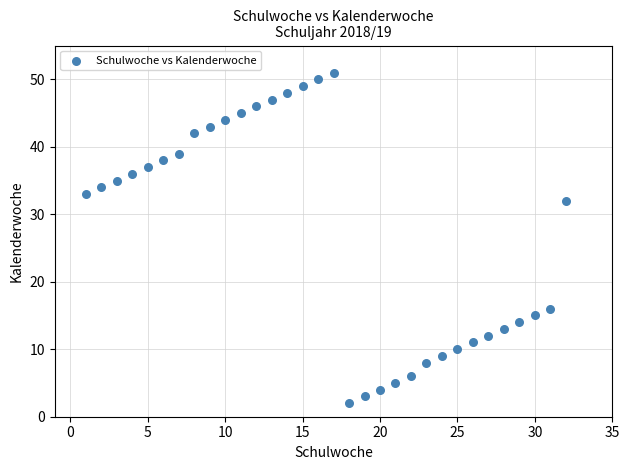

What Y value in the scatter plot is closest to 26?

32